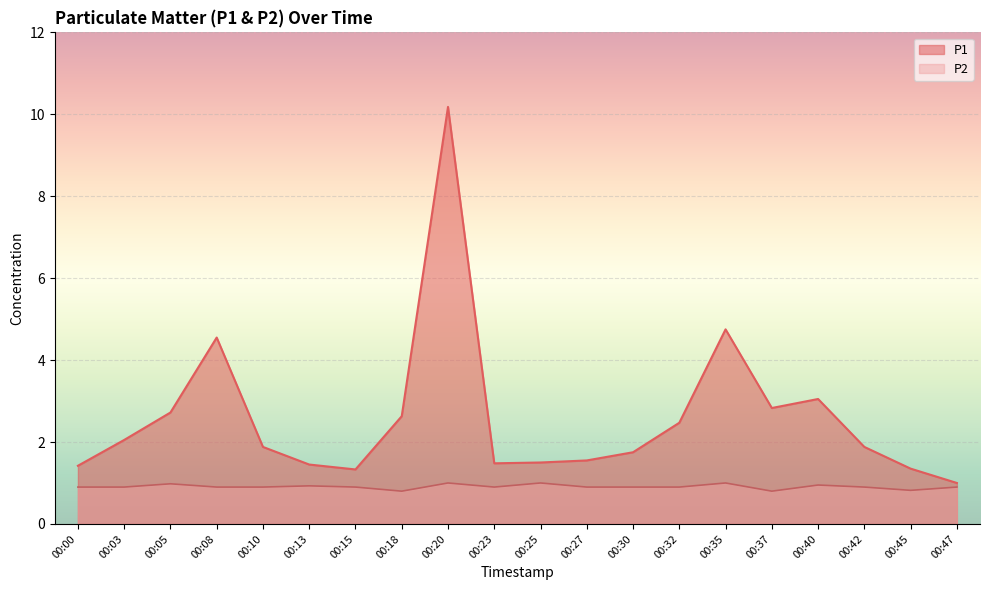

What is the minimum value for P2?

0.8